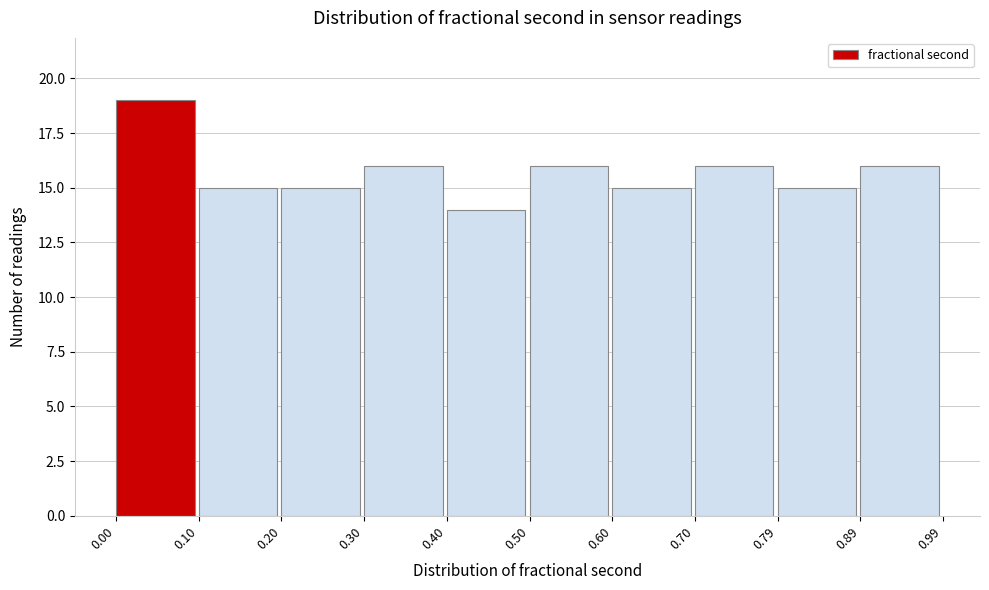

Reading left to right, list every bar in this chart as the range it spans on the x-axis followed by its height. The values are not printed on the chart, so give them approximately, as read against the axis.

0.00 to 0.10: 19
0.10 to 0.20: 15
0.20 to 0.30: 15
0.30 to 0.40: 16
0.40 to 0.50: 14
0.50 to 0.60: 16
0.60 to 0.70: 15
0.70 to 0.79: 16
0.79 to 0.89: 15
0.89 to 0.99: 16